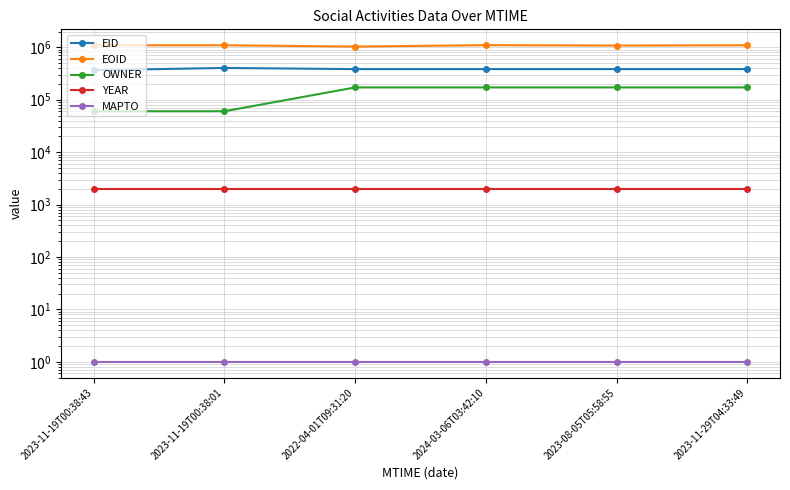

True or false: EID and EOID intersect in this chart.

False